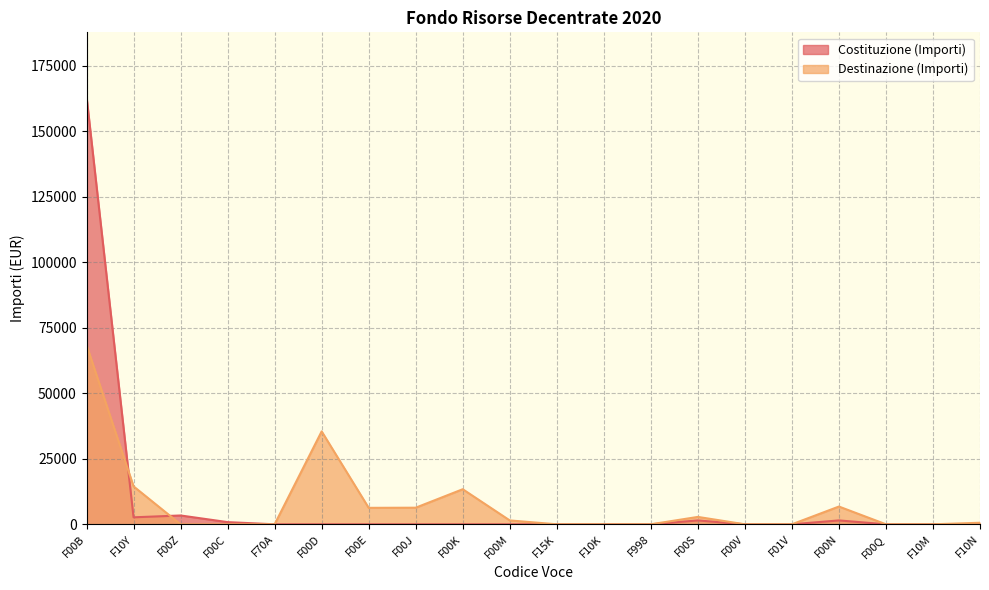

List the series in order of their overall mean, lowest first.

Destinazione (Importi), Costituzione (Importi)